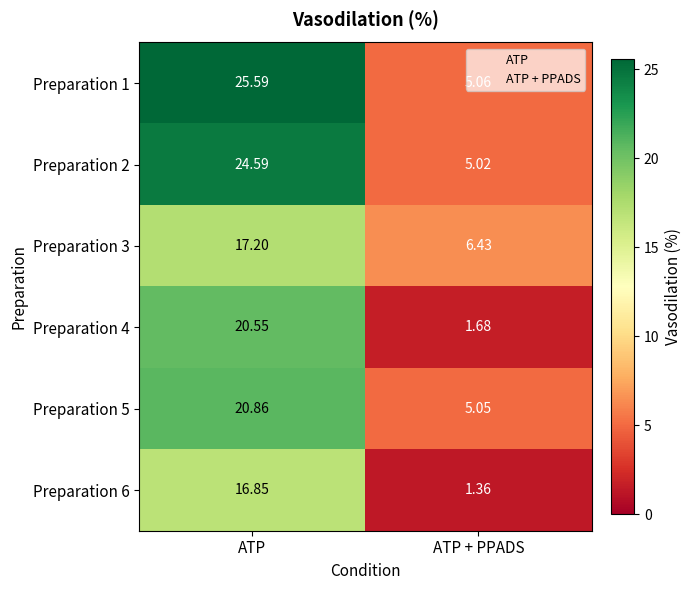

Rank the categories by Preparation 5 value from highest to lowest.

ATP, ATP + PPADS